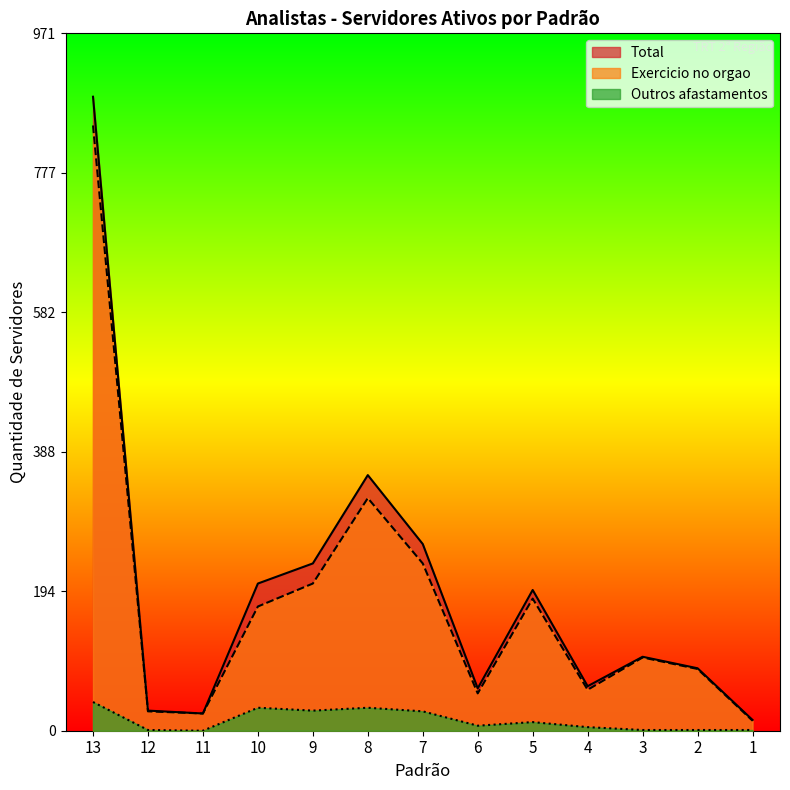

How many values in Outros afastamentos are above zero?

12